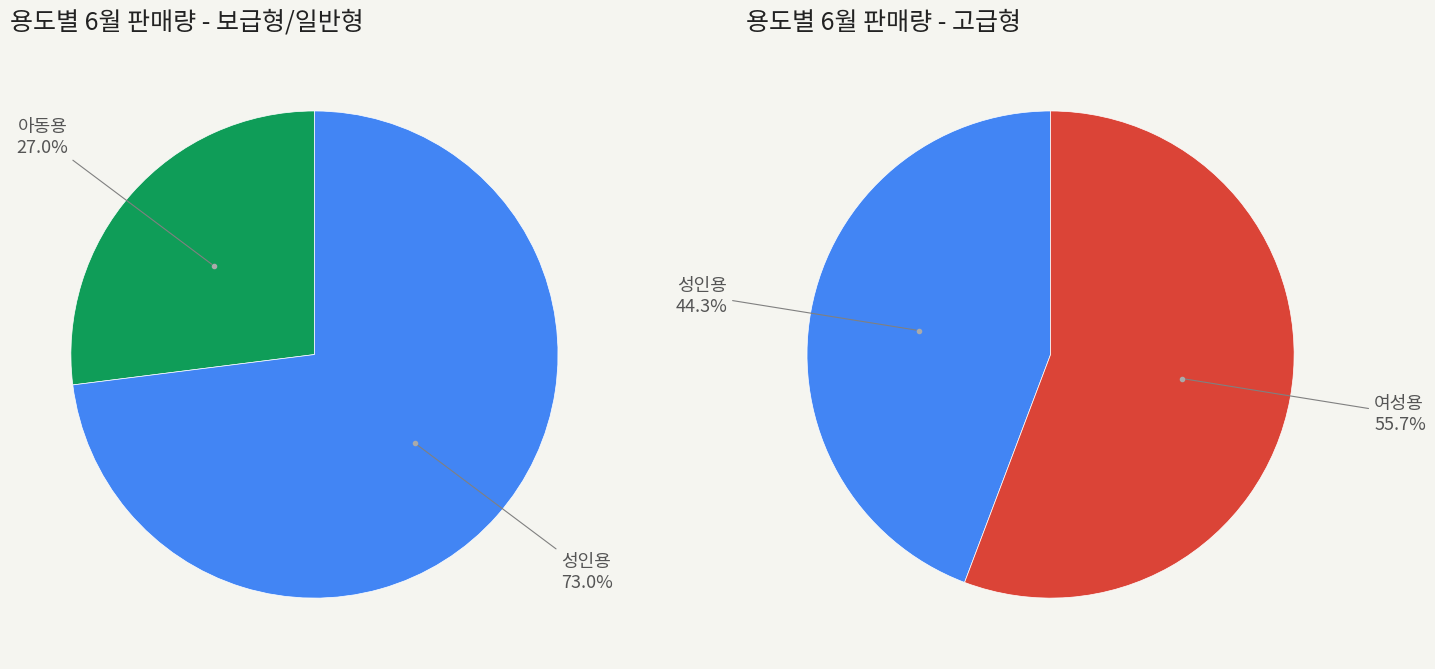

Is it true that 4 is 2% of the pie?

False